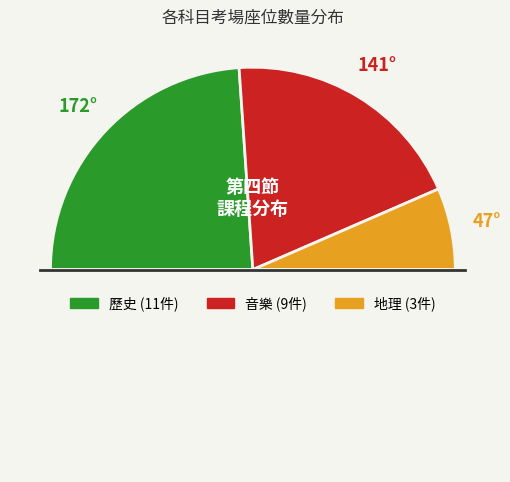

Rank the categories by value from highest to lowest.

歷史, 音樂, 地理